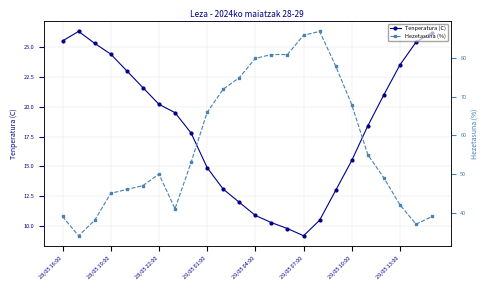

What is the maximum value for Tenperatura (C)?

26.3